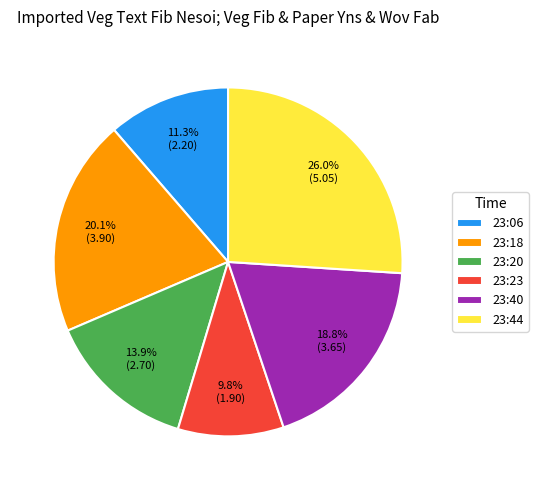

Which has a higher value, 23:23 or 23:40?

23:40